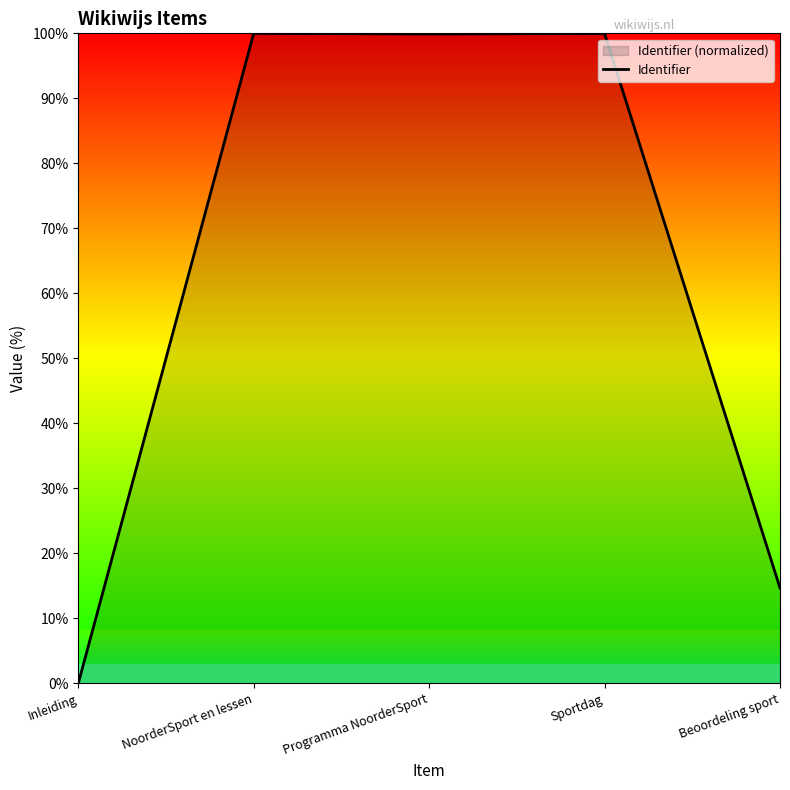

Reading left to right, extract all data points from this chart.

Inleiding=0.0	NoorderSport en lessen=100.0	Programma NoorderSport=99.9	Sportdag=100.0	Beoordeling sport=14.7